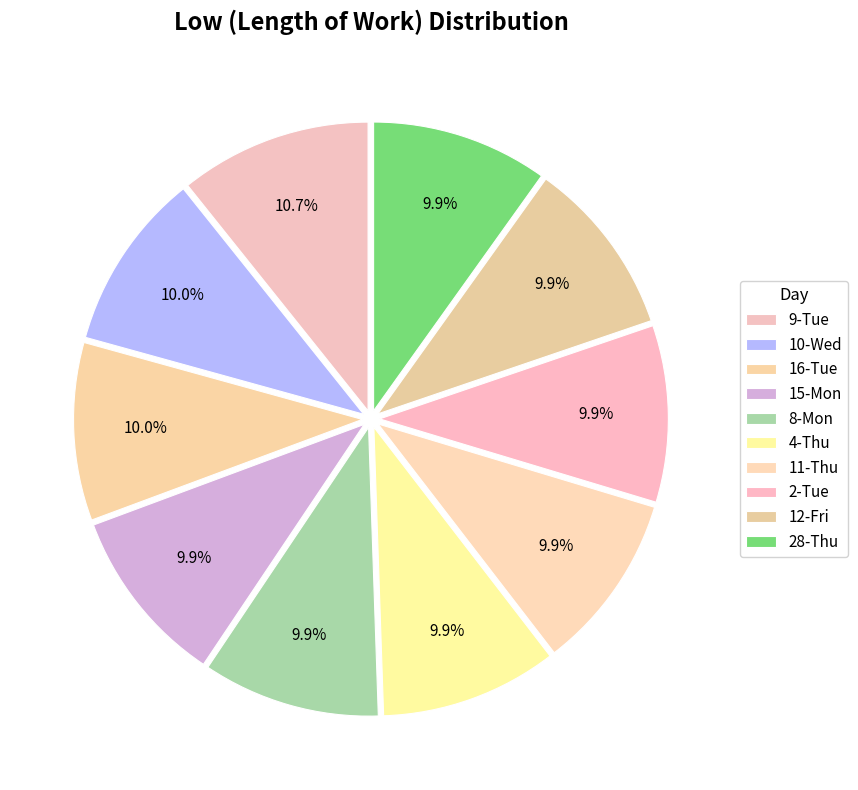

Is 12-Fri the majority of the pie?

No